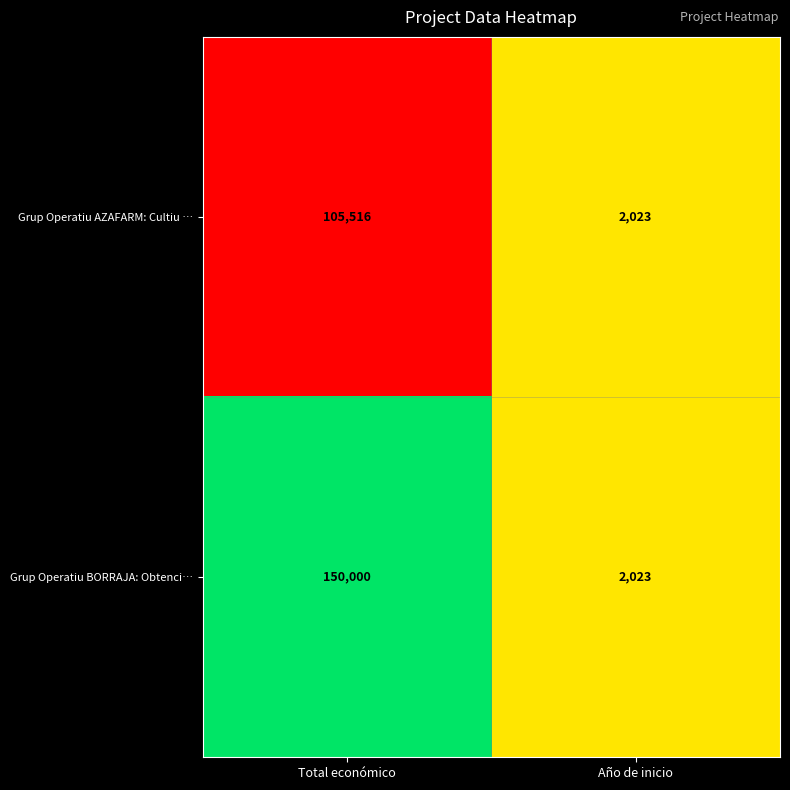

How many values in the Grup Operatiu AZAFARM: Cultiu … series are below 105516?

1